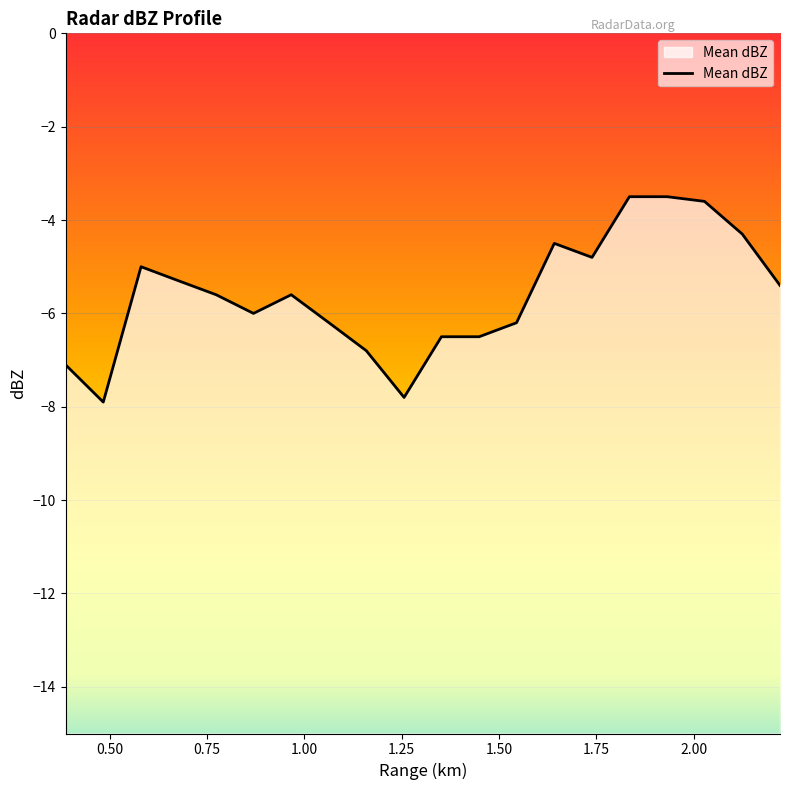

How many interior local peaks (higher than both neighbors) does the data have?

3